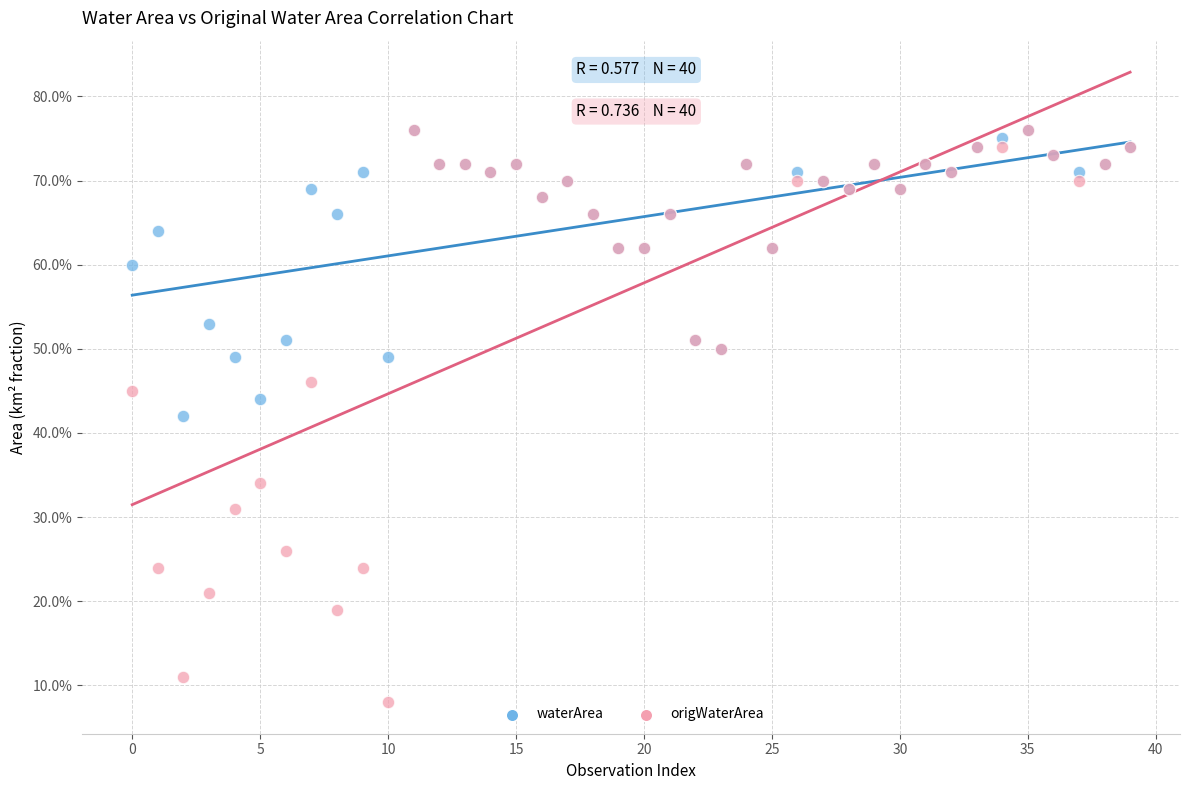

What are all the series names shown in the legend?

waterArea, origWaterArea